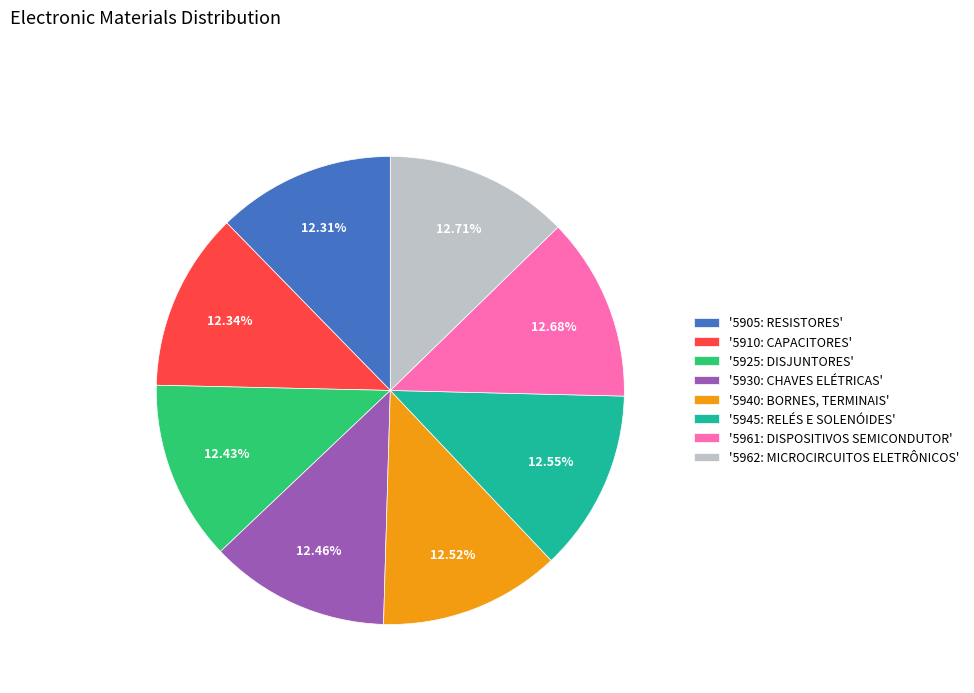

Do '5962: MICROCIRCUITOS ELETRÔNICOS' and '5910: CAPACITORES' together represent more than half of the pie?

No